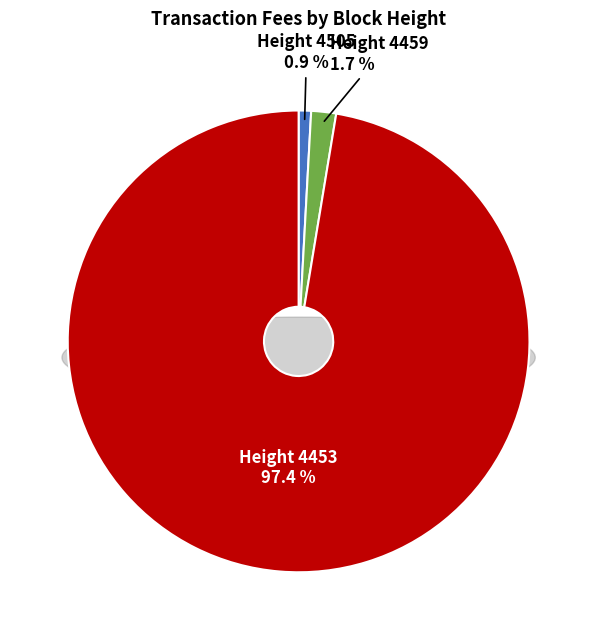

Is it true that 4505 is 11% of the pie?

False